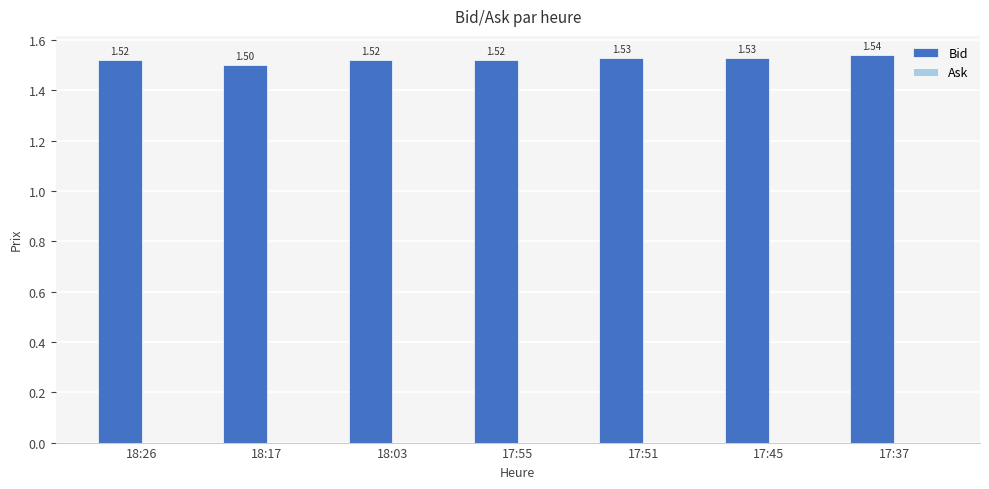

What is the average value?

1.5